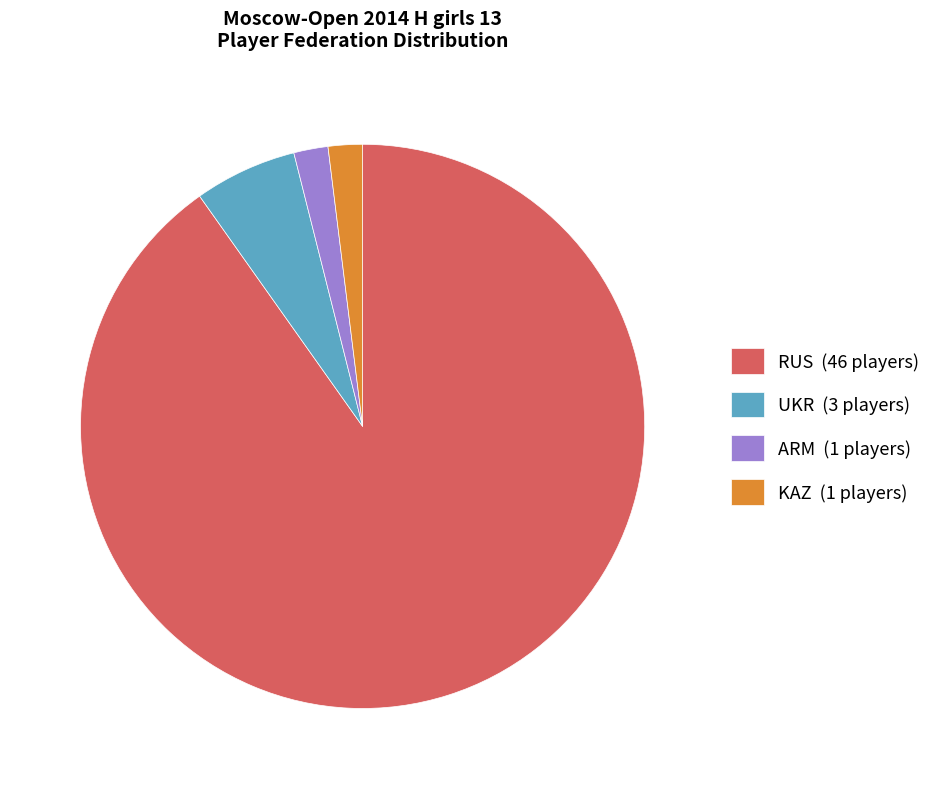

Does any single category account for the majority?

Yes